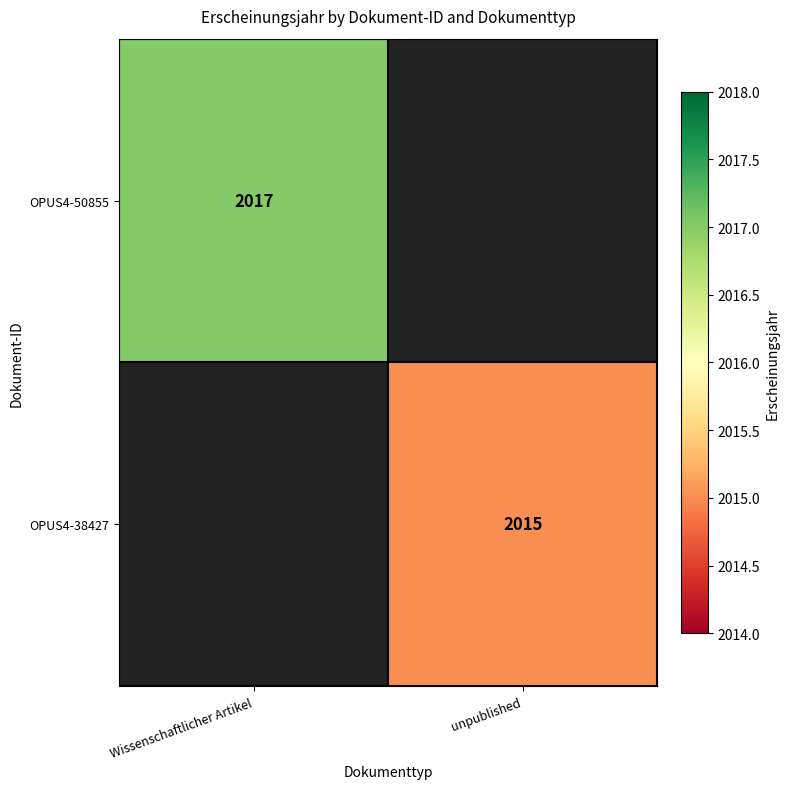

Is the value of OPUS4-38427 at unpublished greater than the value of OPUS4-50855 at Wissenschaftlicher Artikel?

No